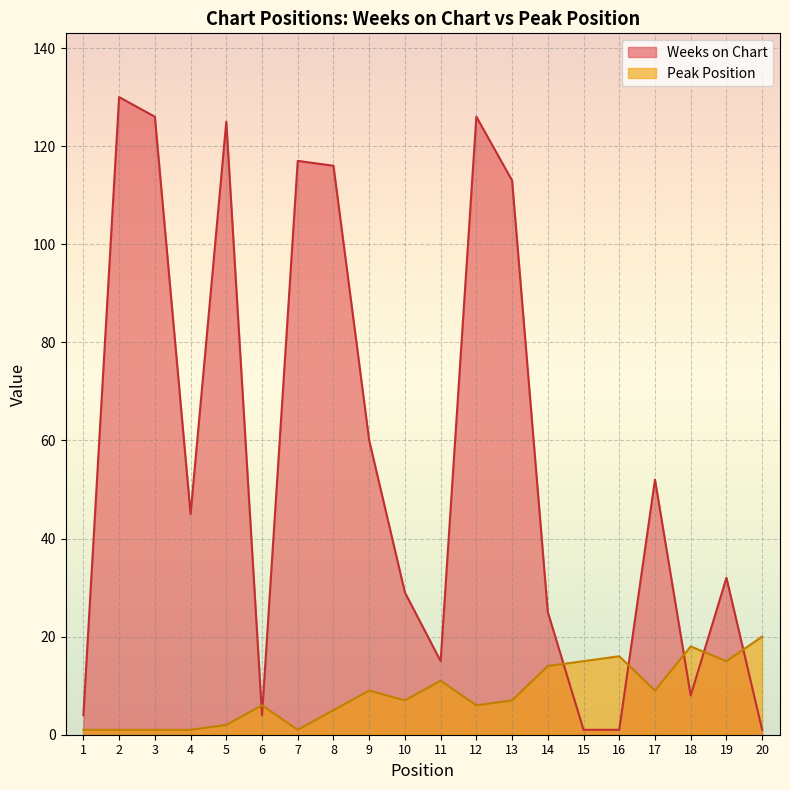

List the labels in order of Weeks on Chart value, smallest first.

15, 16, 20, 1, 6, 18, 11, 14, 10, 19, 4, 17, 9, 13, 8, 7, 5, 3, 12, 2